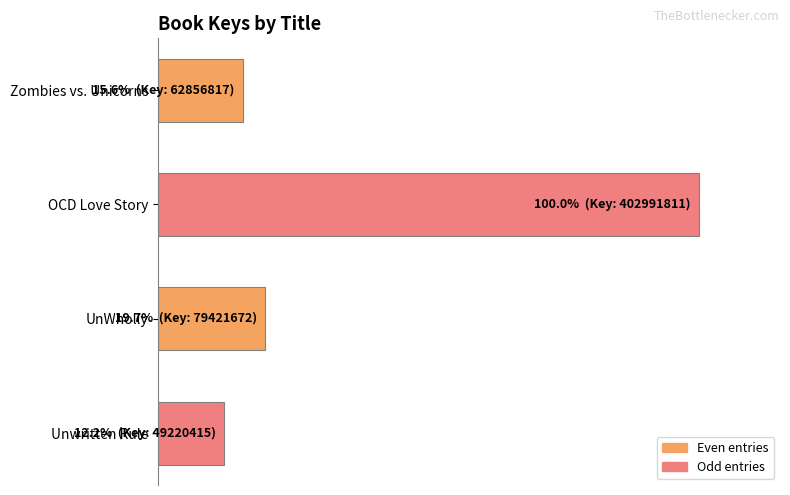

Rank the categories by value from lowest to highest.

Unwritten Rule, Zombies vs. Unicorns, UnWholly, OCD Love Story